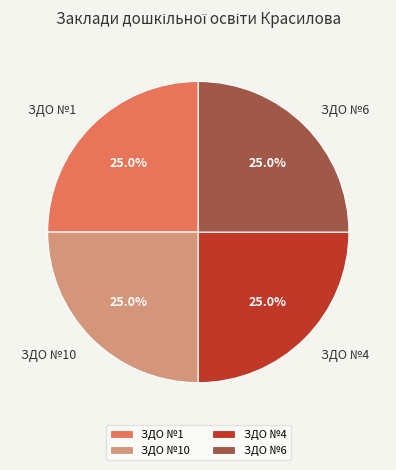

To the nearest percent, what is the average slice percentage?

25%